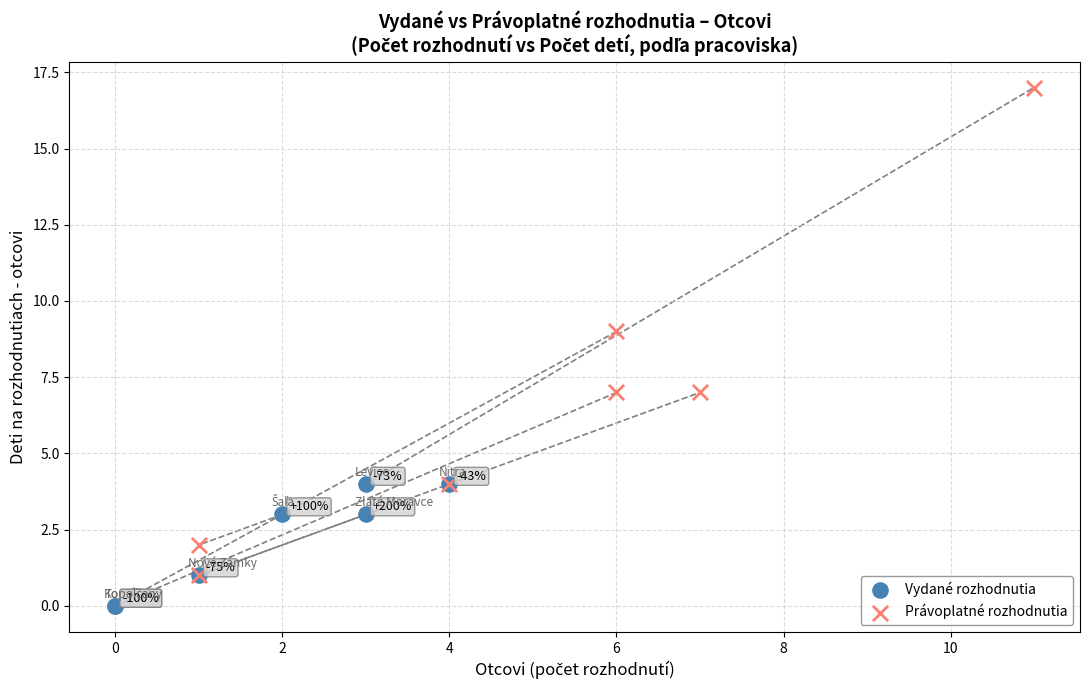

Which series reaches the minimum Y coordinate?

Vydané rozhodnutia